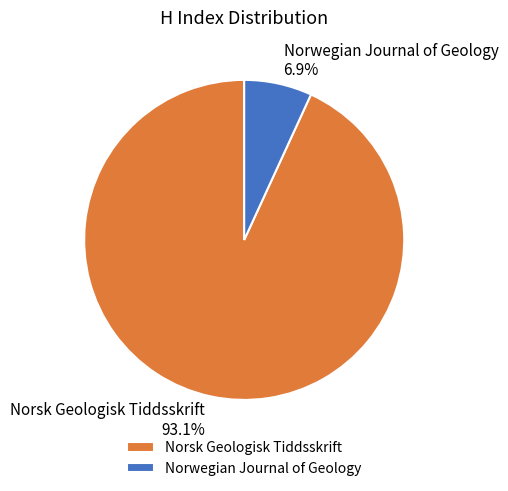

Is Norsk Geologisk Tiddsskrift the majority of the pie?

Yes